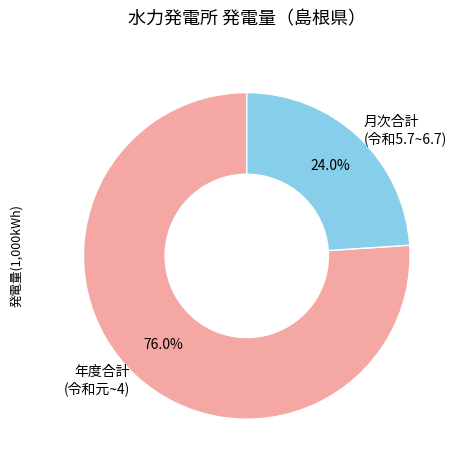

How much of the chart is everything except 年度合計 (令和元~4)?

24.0%